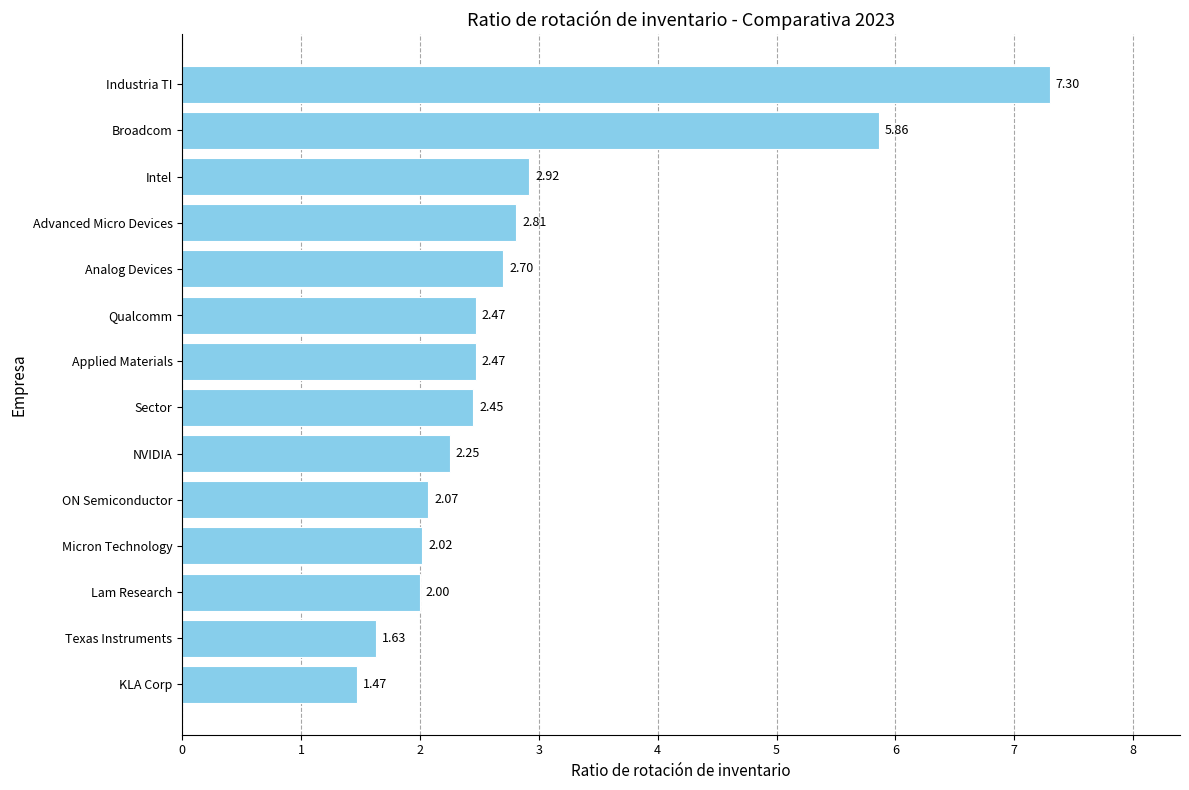

Which category has the highest value across all series?

Industria TI